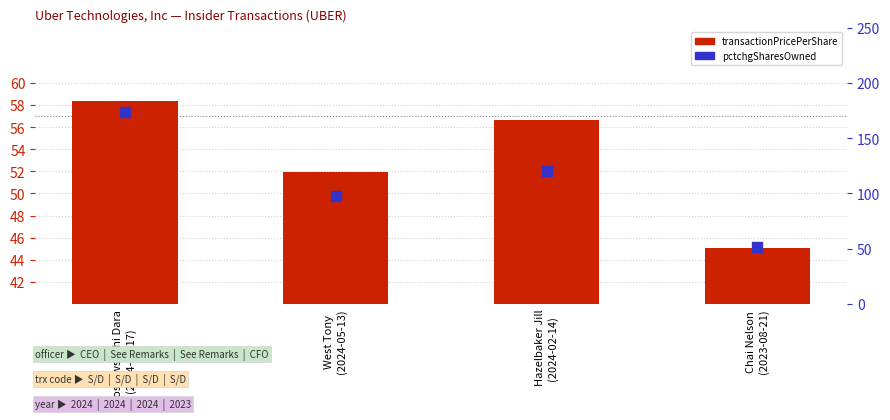

Which series has the largest total across all categories?

pctchgSharesOwned